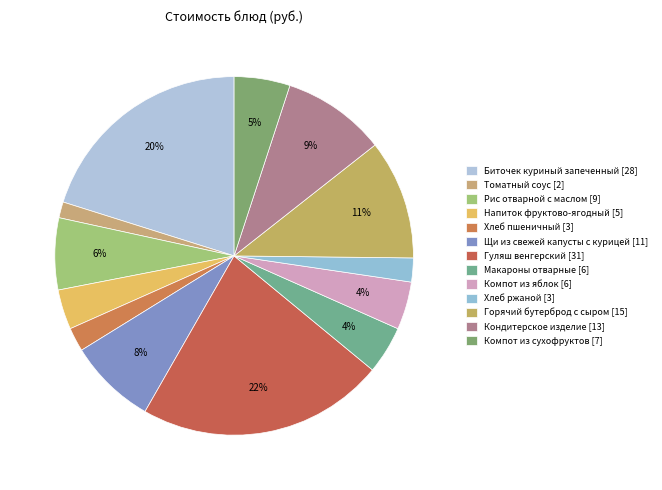

Which category has the biggest portion of the pie?

Гуляш венгерский